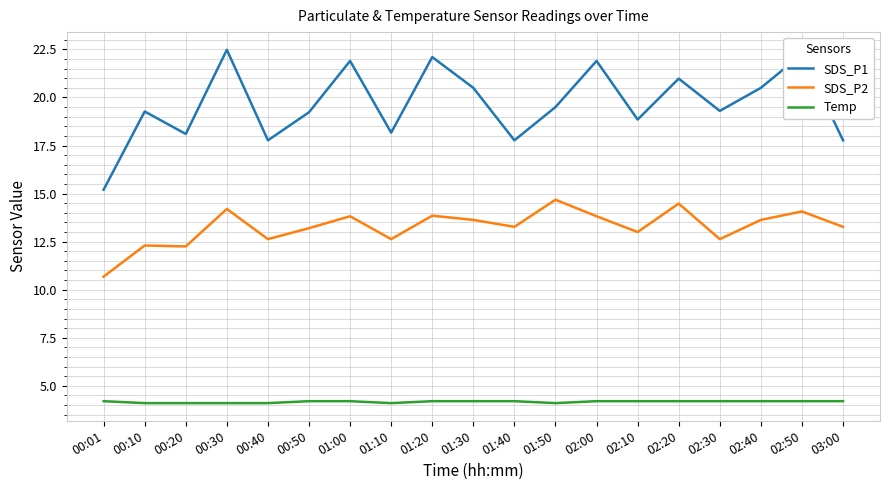

True or false: Temp and SDS_P1 cross at least once.

False